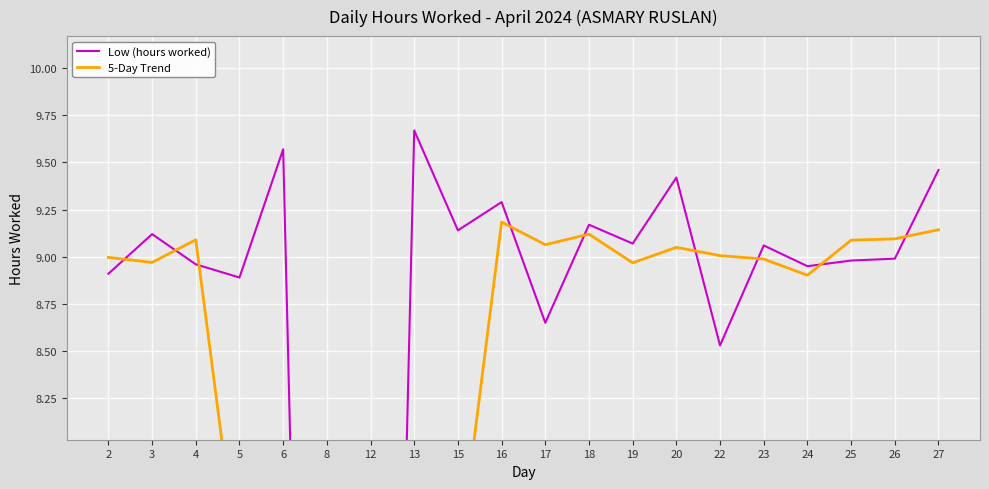

List the labels in order of Low (hours worked) value, smallest first.

8, 12, 22, 17, 5, 2, 24, 4, 25, 26, 23, 19, 3, 15, 18, 16, 20, 27, 6, 13